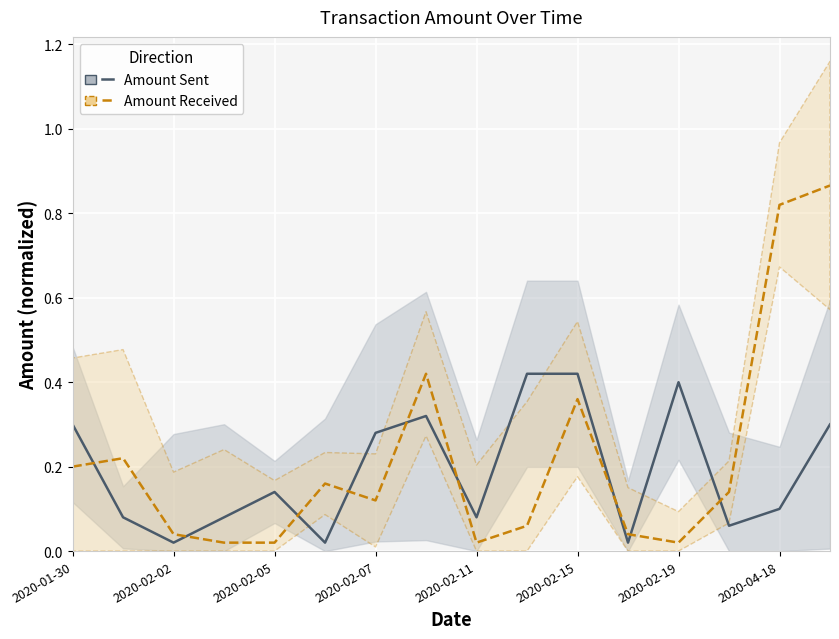

The Amount Received series shows 0.0 at 11. True or false?

True